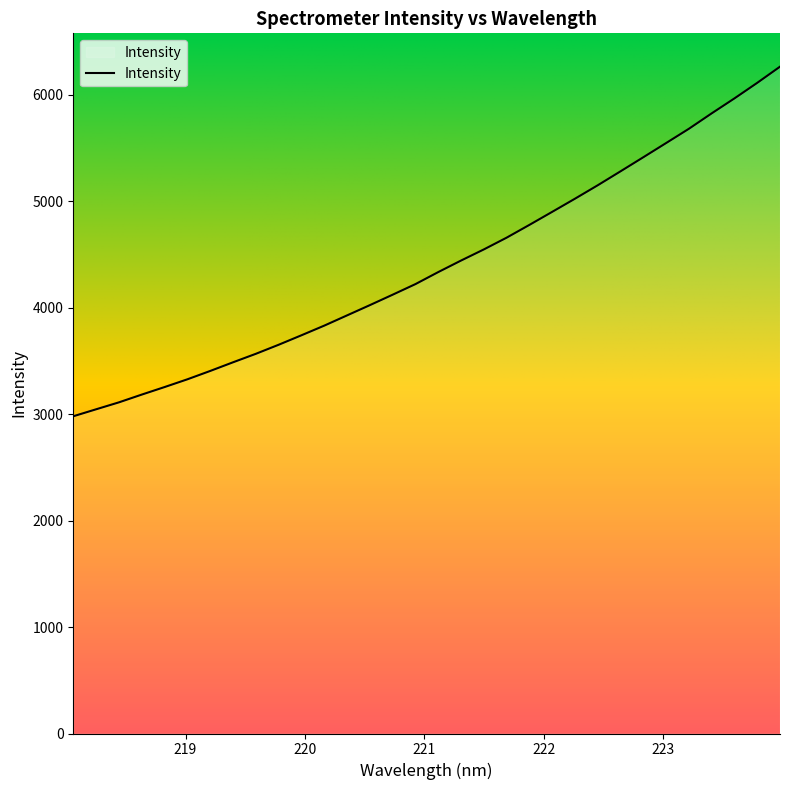

Does the chart display data point markers on the line(s)?

No